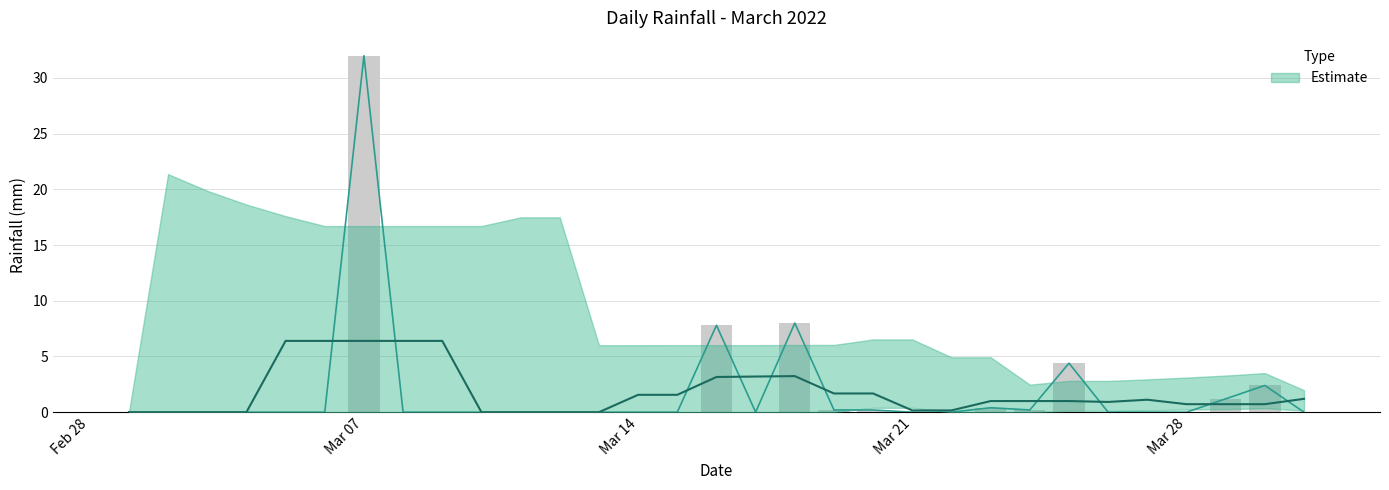

What is the sum of the values at 2022-03-20 and 2022-03-31?

0.2